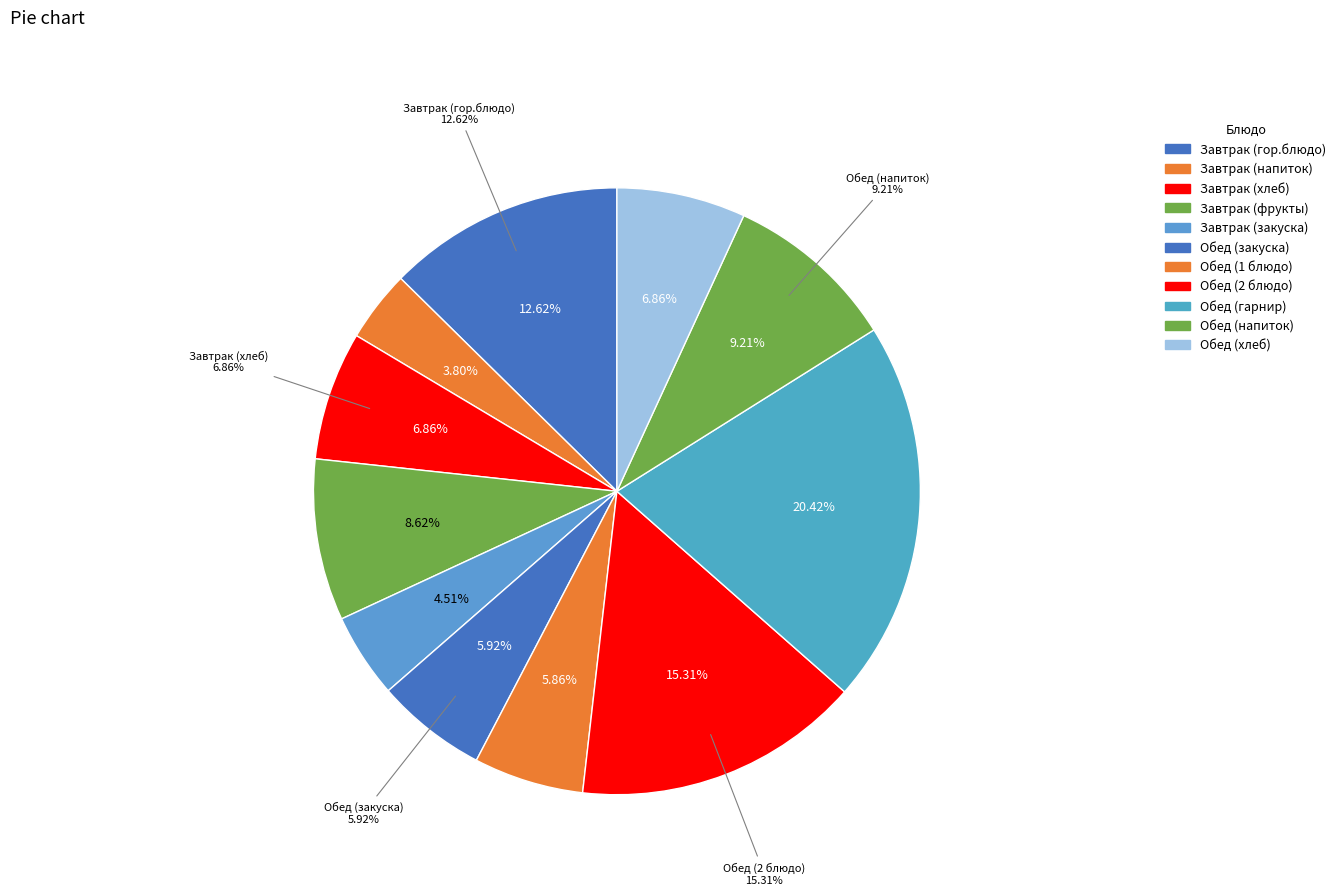

What is the ratio of the value at Обед (1 блюдо) to the value at Обед (гарнир)?

0.3